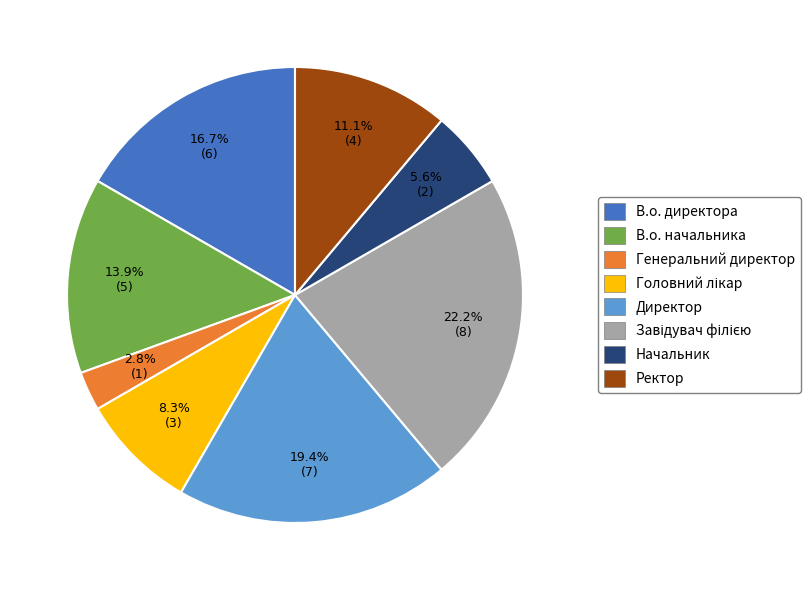

Is there any slice that represents more than half of the pie?

No